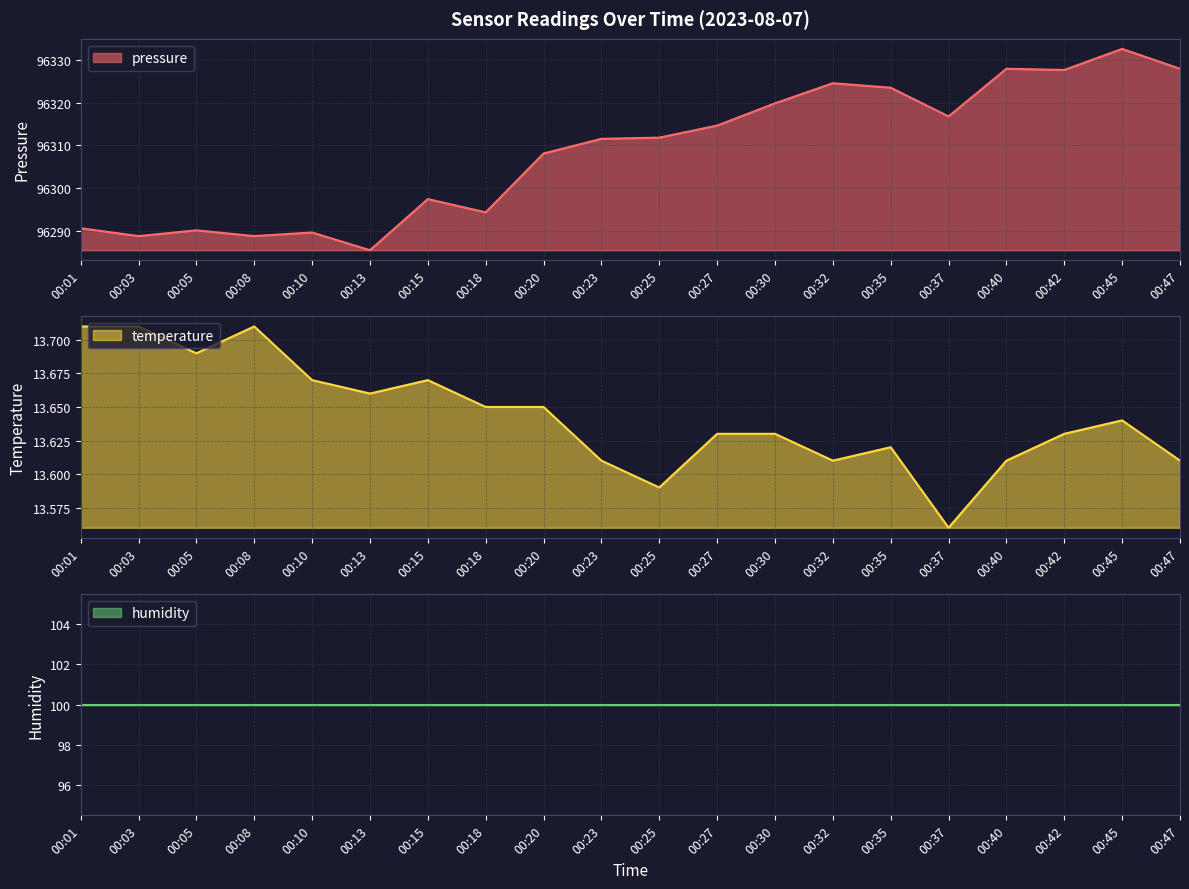

What is the difference between the maximum and minimum values in the pressure series?

47.1